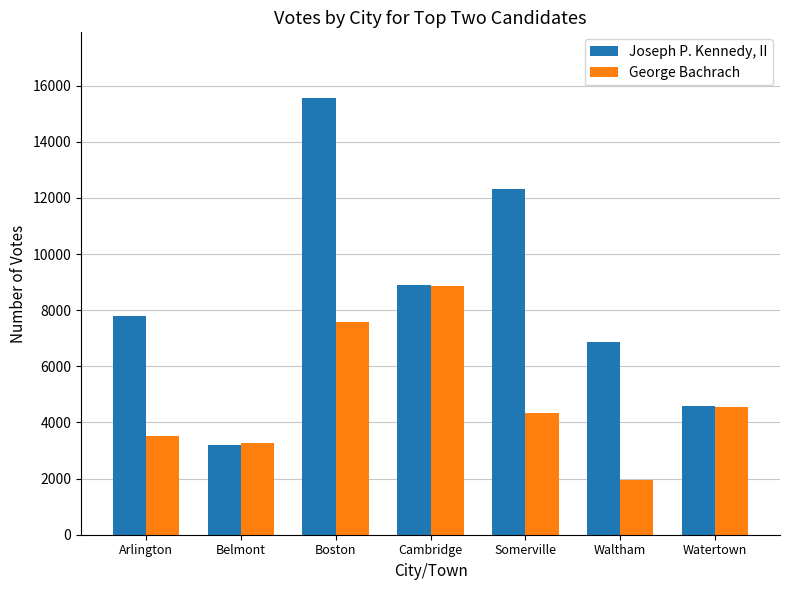

At which category is the sum across all series the highest?

Boston